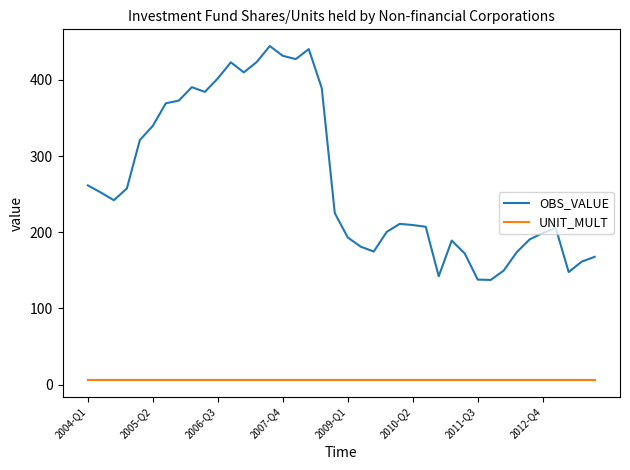

List the series in order of their overall mean, highest first.

OBS_VALUE, UNIT_MULT